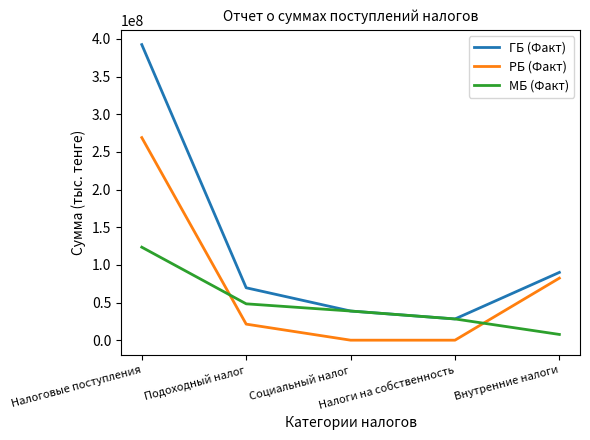

Where is МБ (Факт) nearest to the value 65531690?

Подоходный налог